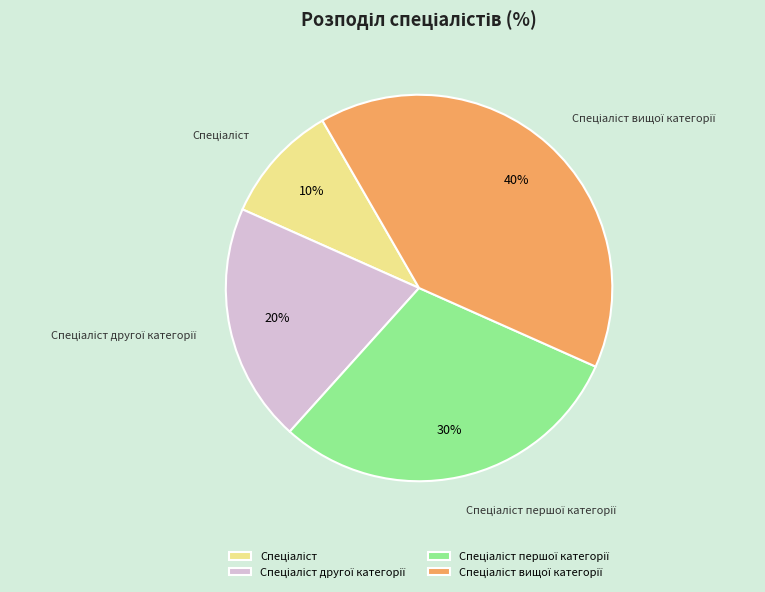

Is there any slice that represents more than half of the pie?

No